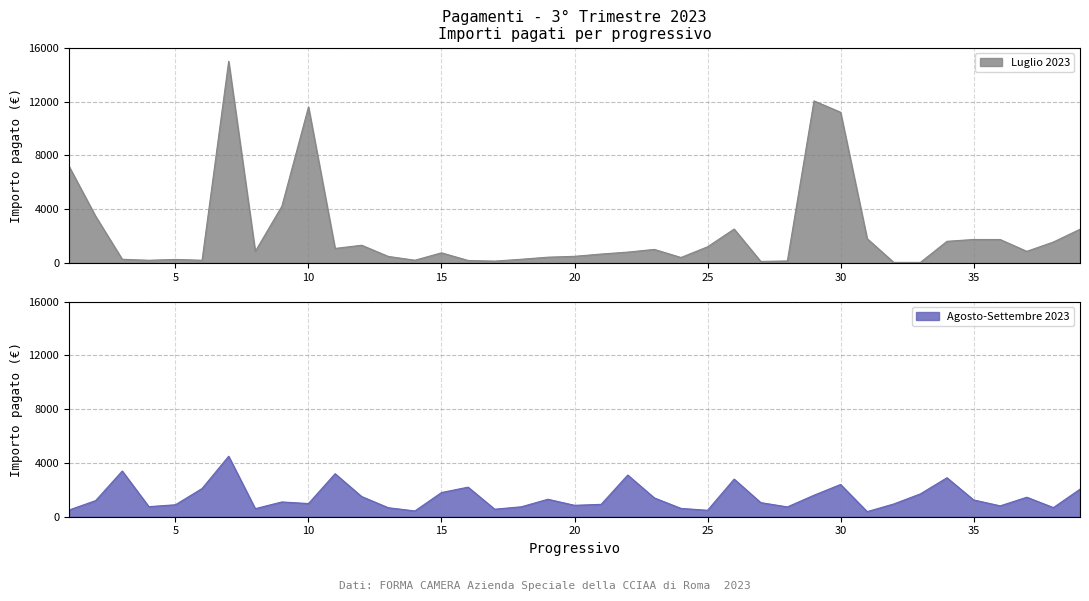

Does the chart display data point markers on the line(s)?

No